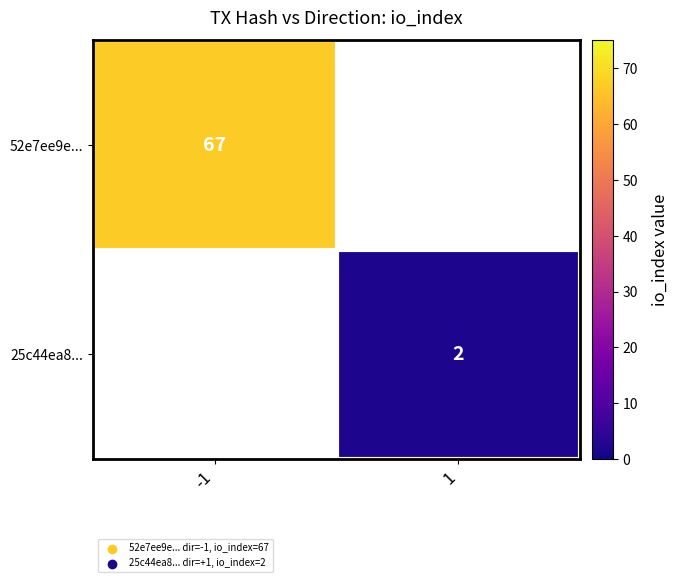

The value of 52e7ee9e... at -1 is 67. True or false?

True